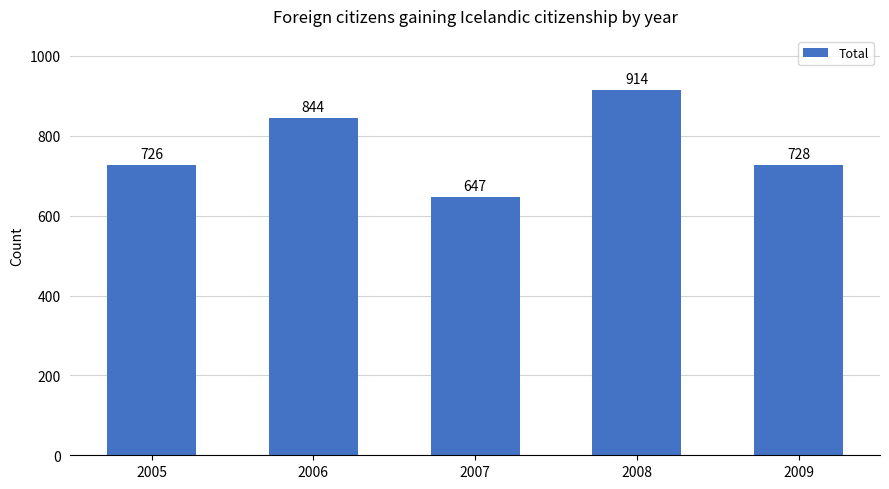

Is it true that the value at 2008 is 607?

False